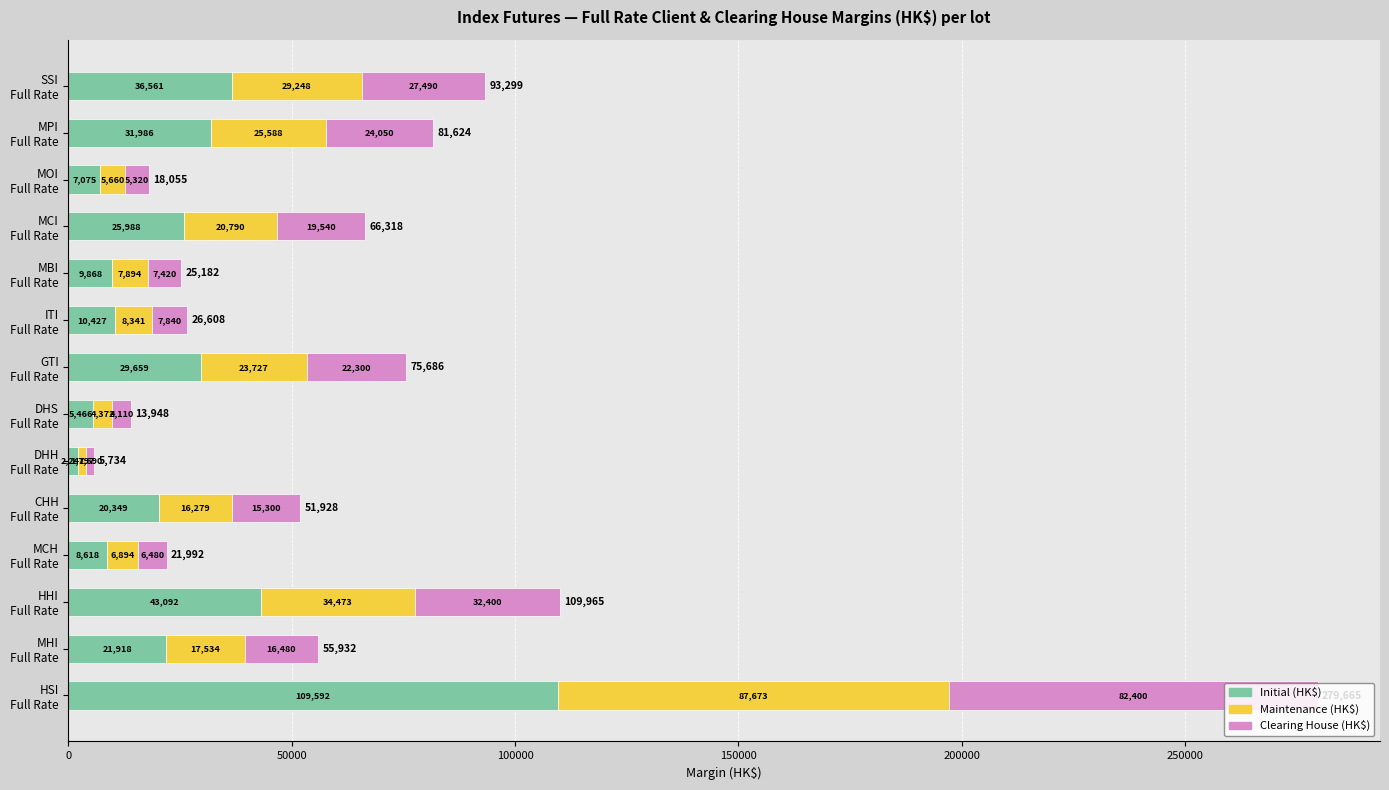

What is the minimum value for Initial (HK$)?

2247